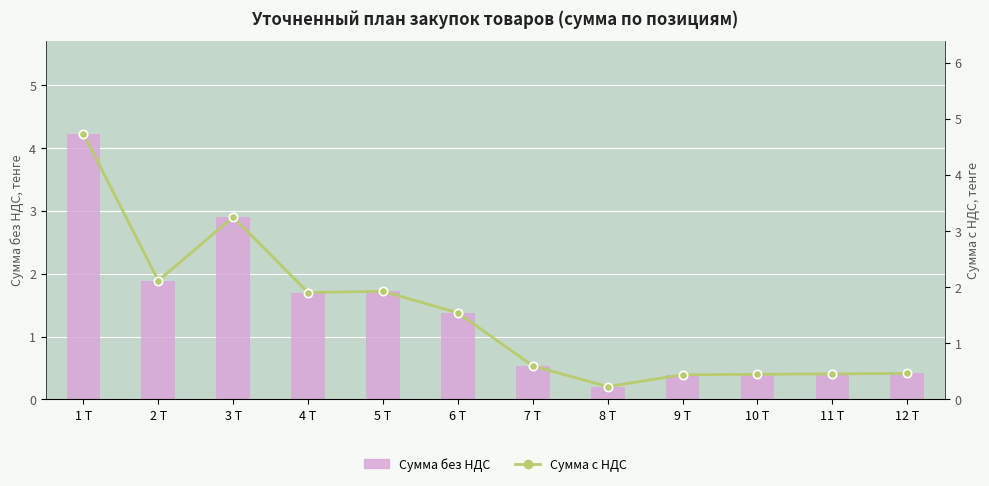

What is the label of the 5th bar from the right?

8 Т